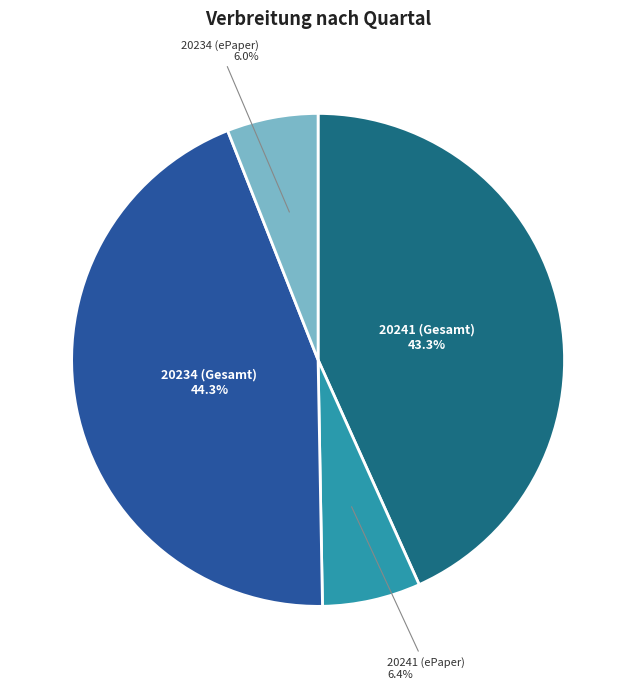

To the nearest percent, what is the average slice percentage?

25%